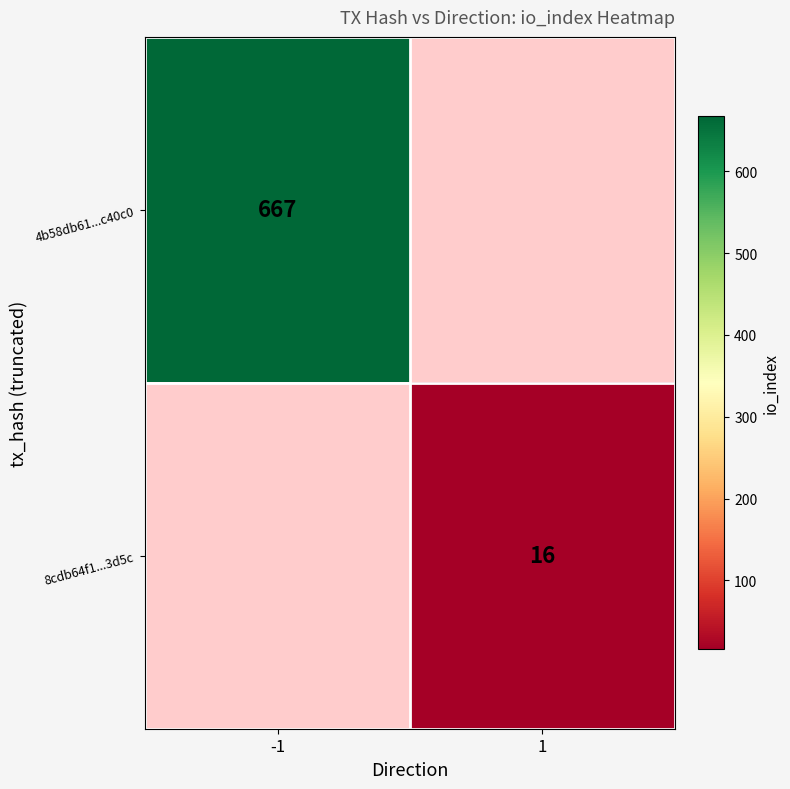

The 4b58db61...c40c0 series shows 667 at -1. True or false?

True